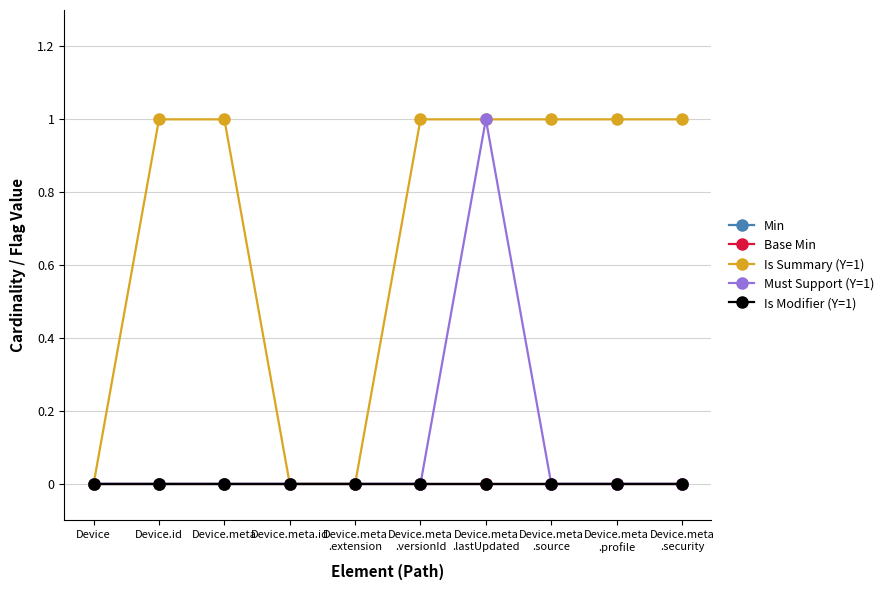

Is this an area chart (filled region under the line)?

No